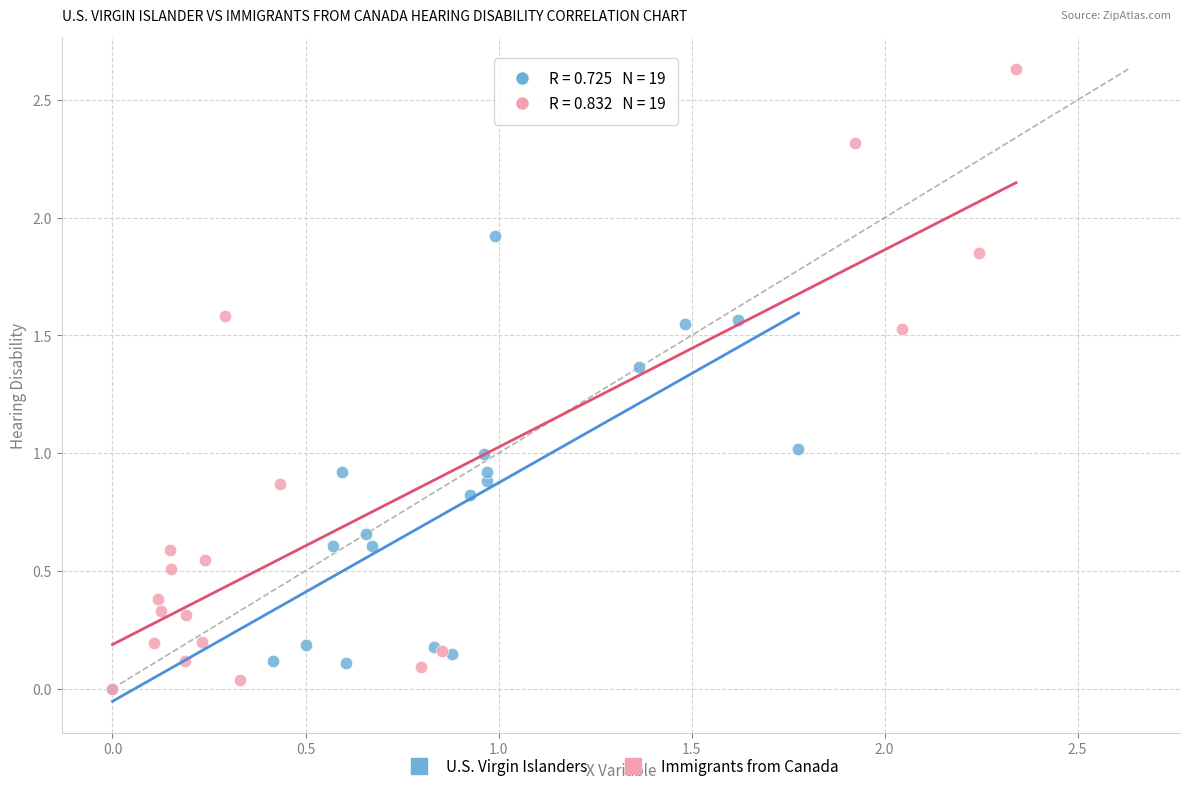

Which series reaches the maximum Y coordinate?

Immigrants from Canada